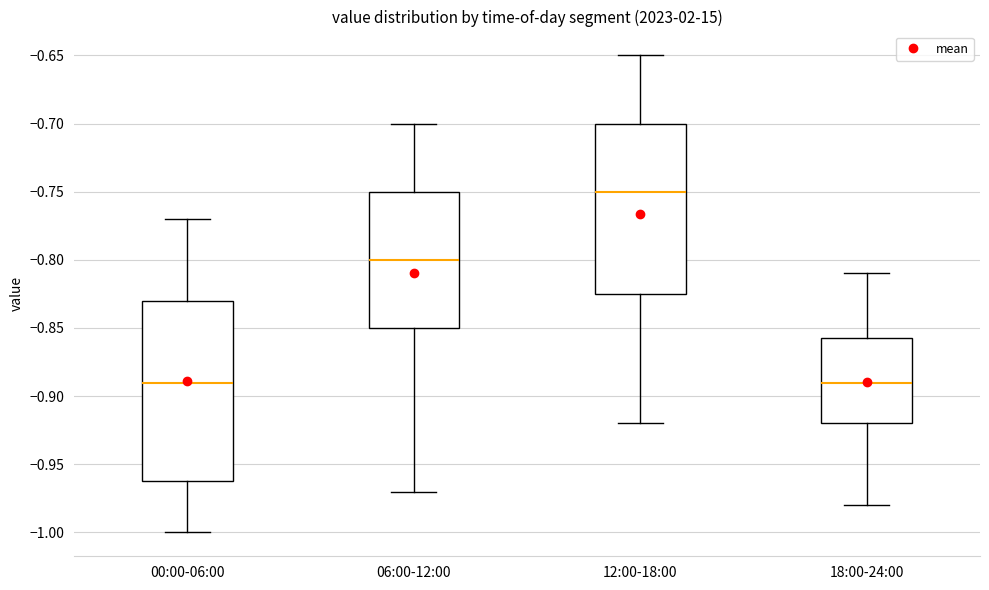

Reading left to right, transcribe this box plot: for each box, give where its median line is, the range the box spans, and where its two whiskers end, as read against the y-axis. The values are not printed on the chart, so give them approximately, as read against the axis.

00:00-06:00: median -0.890, box -0.960 to -0.830, whiskers -1.000 to -0.770
06:00-12:00: median -0.800, box -0.850 to -0.750, whiskers -0.970 to -0.700
12:00-18:00: median -0.750, box -0.825 to -0.700, whiskers -0.920 to -0.650
18:00-24:00: median -0.890, box -0.920 to -0.855, whiskers -0.980 to -0.810